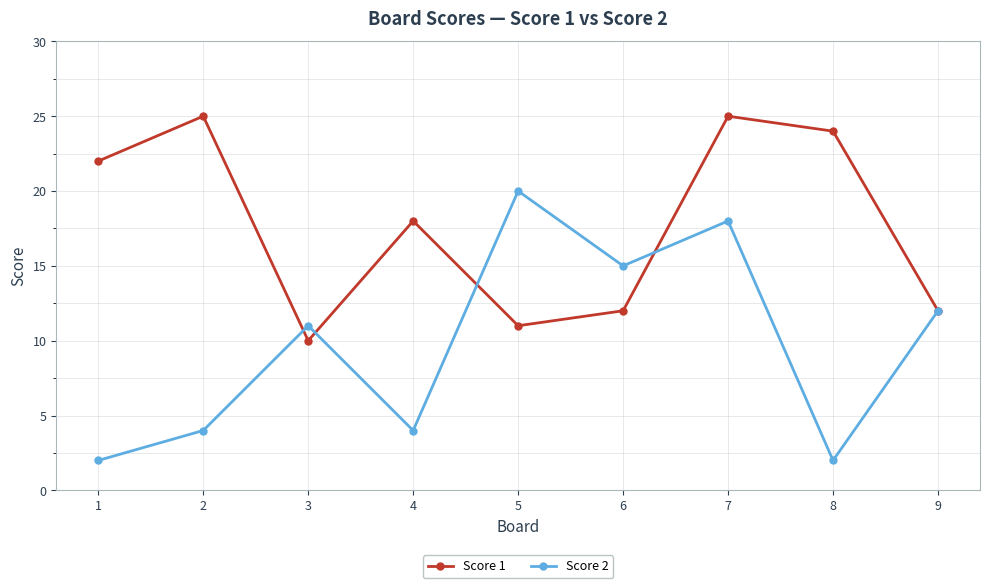

True or false: Score 1 has a value of 19 at 6.

False